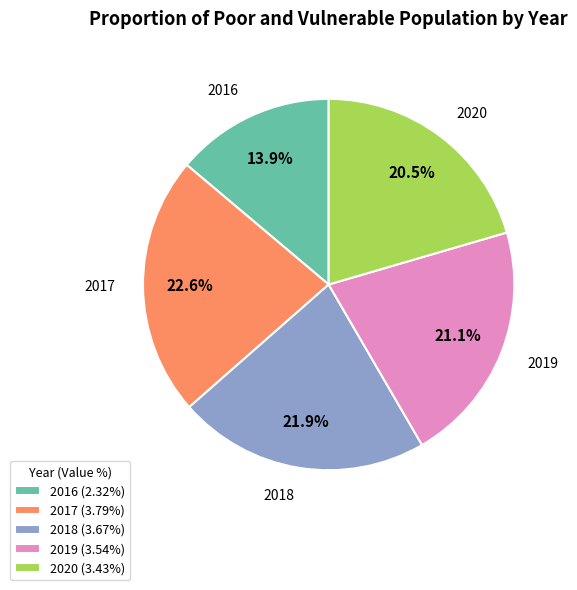

How many slices are in this pie chart?

5